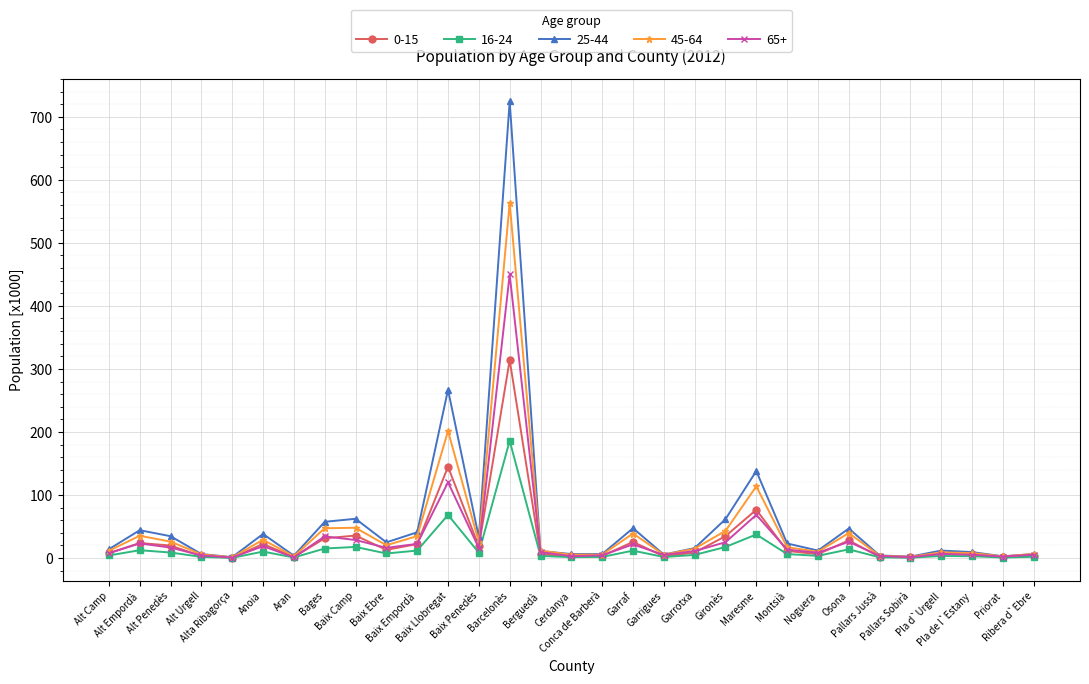

What is the value of the 65+ point at the 3rd from the left?

16.6